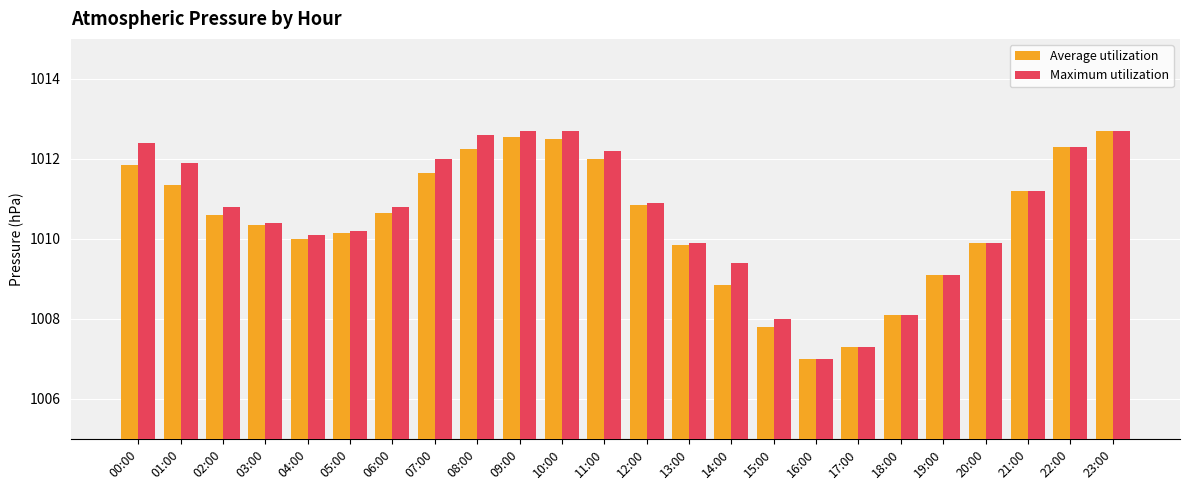

At how many categories does at least one series exceed 1010?

16